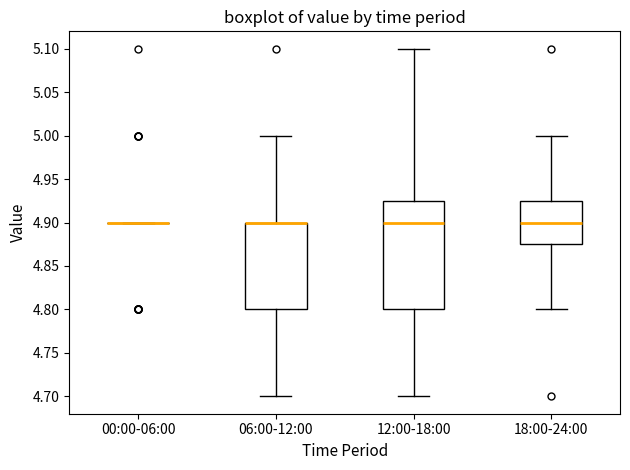

Comparing the boxes themselves (not the whiskers), which one is the tallest?

12:00-18:00